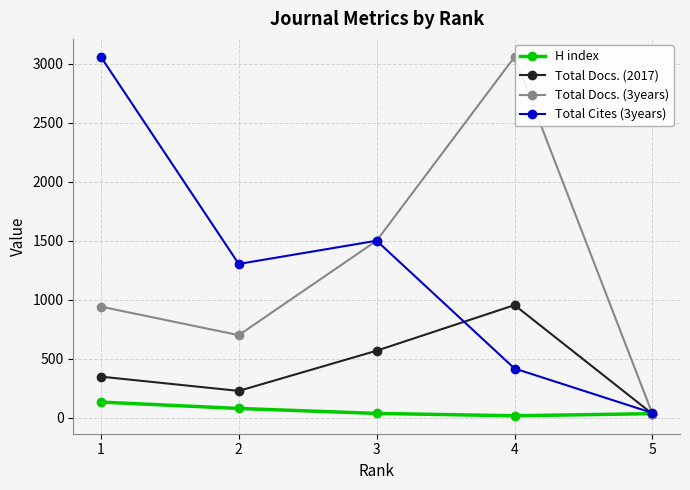

How many times do H index and Total Docs. (3years) cross each other?

1